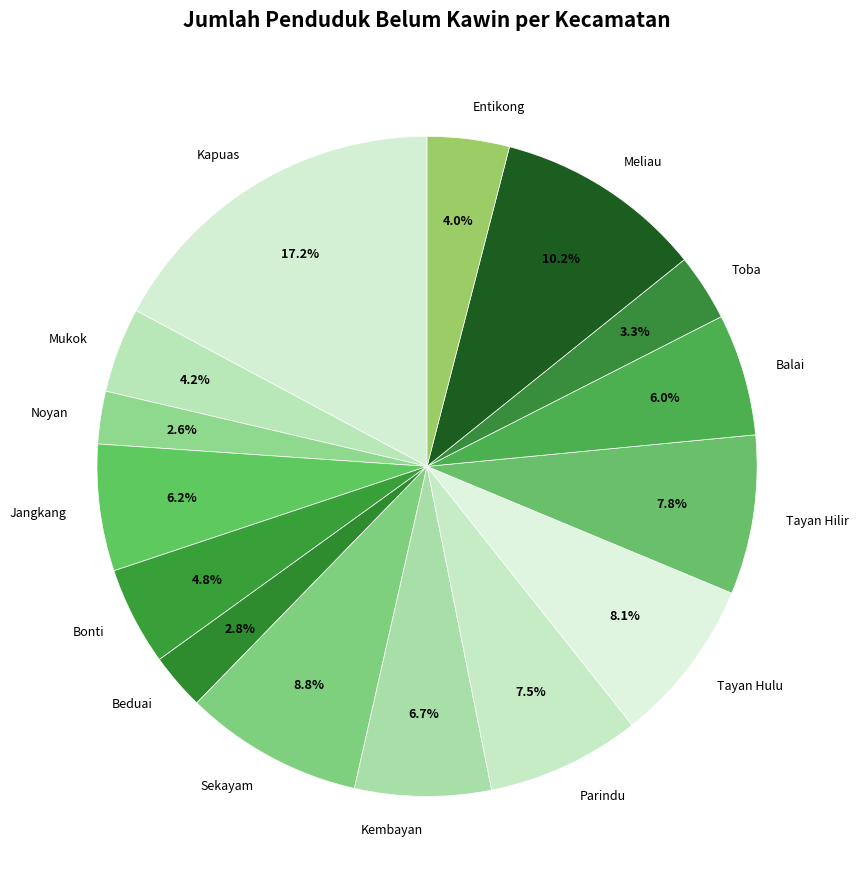

Which has a higher value, Parindu or Tayan Hulu?

Tayan Hulu